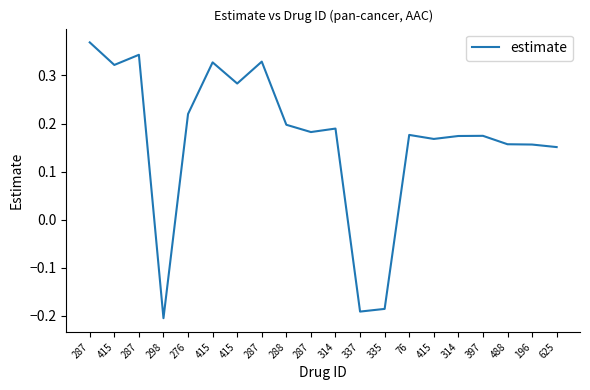

Reading left to right, transcribe all the data shown in this chart.

0.4	0.3	0.3	-0.2	0.2	0.3	0.3	0.3	0.2	0.2	0.2	-0.2	-0.2	0.2	0.2	0.2	0.2	0.2	0.2	0.2